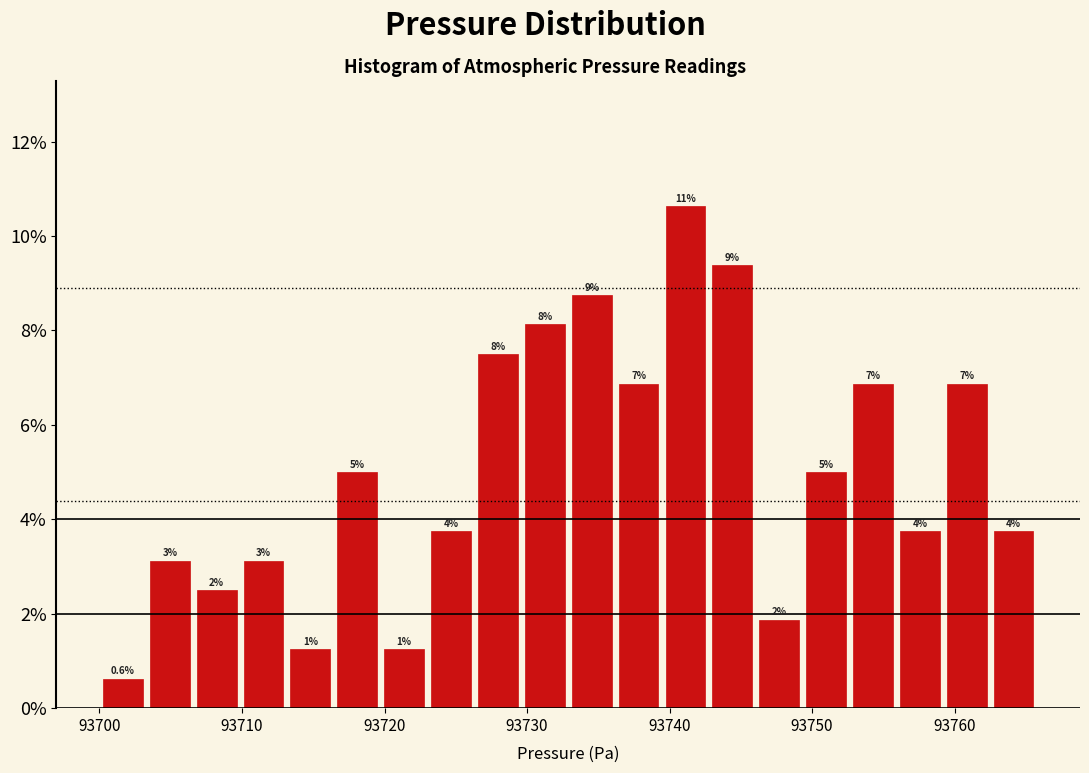

Read against the x-axis, roughly where is the centre of the tallest bar?

93741